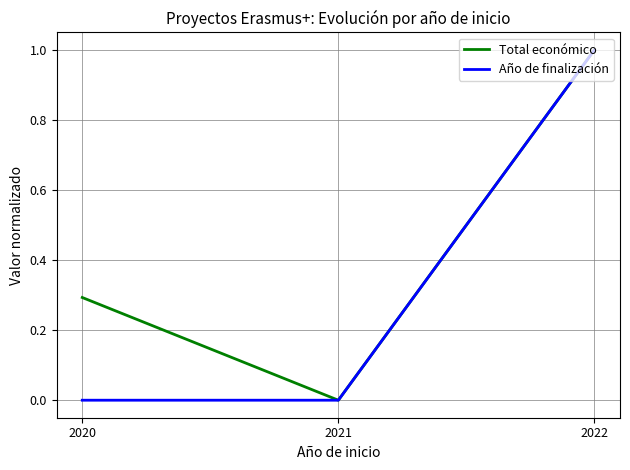

What is the difference between the highest and lowest values at 2020?

0.3